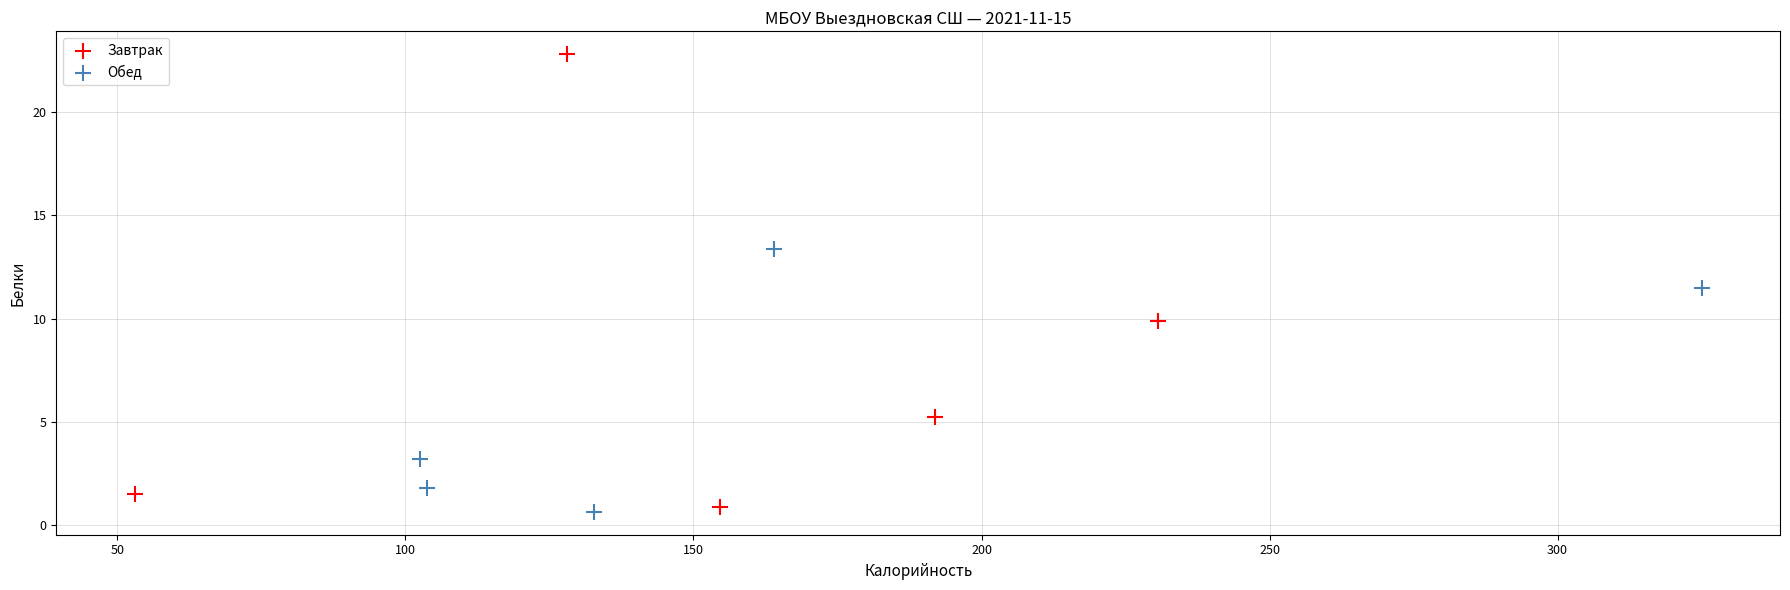

What are all the series names shown in the legend?

Завтрак, Обед